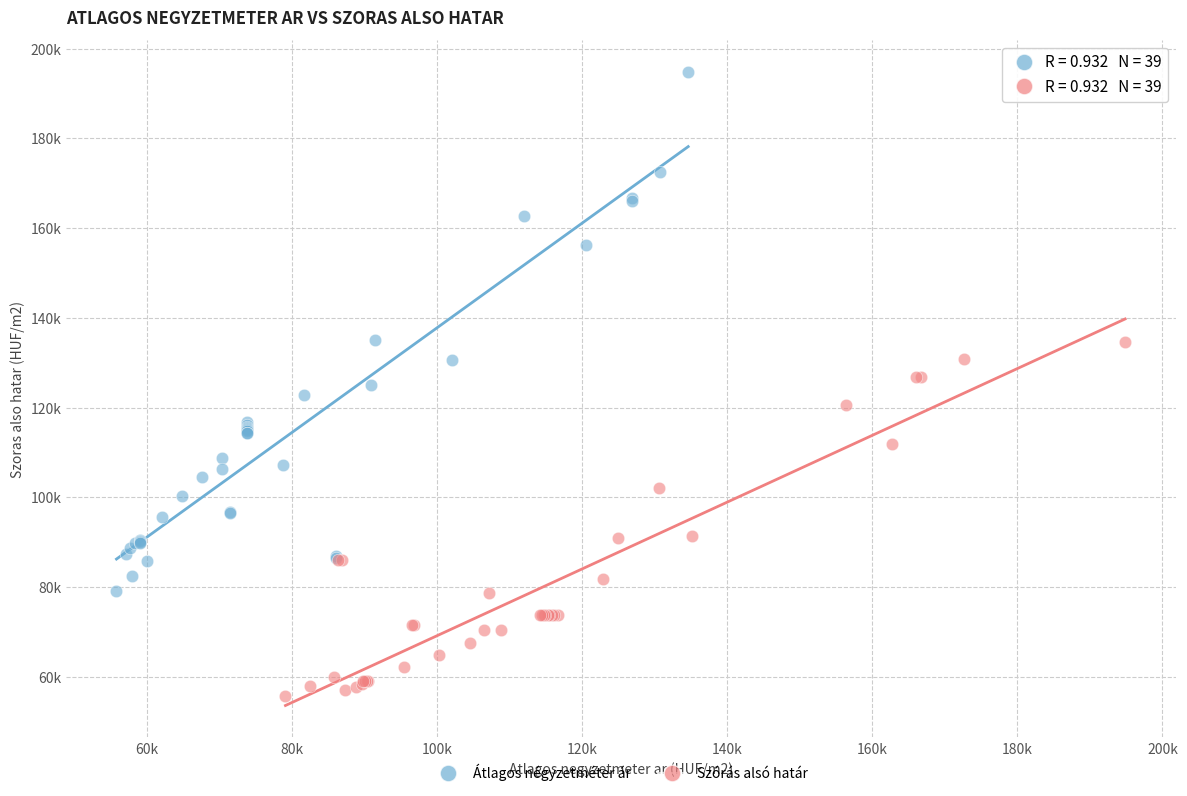

What are all the series names shown in the legend?

Átlagos négyzetméter ár, Szórás alsó határ